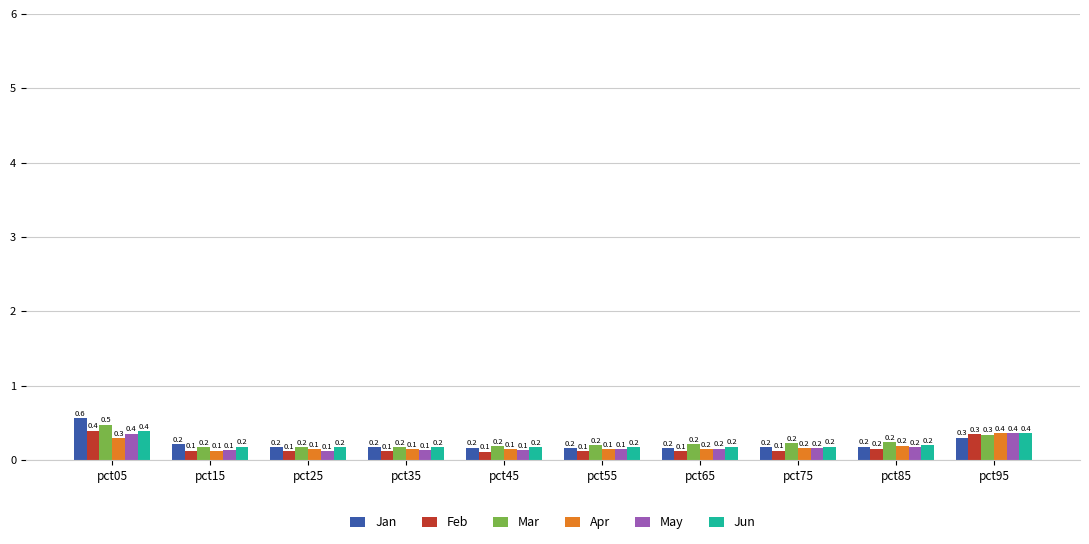

The Apr series shows 0.4 at pct95. True or false?

True